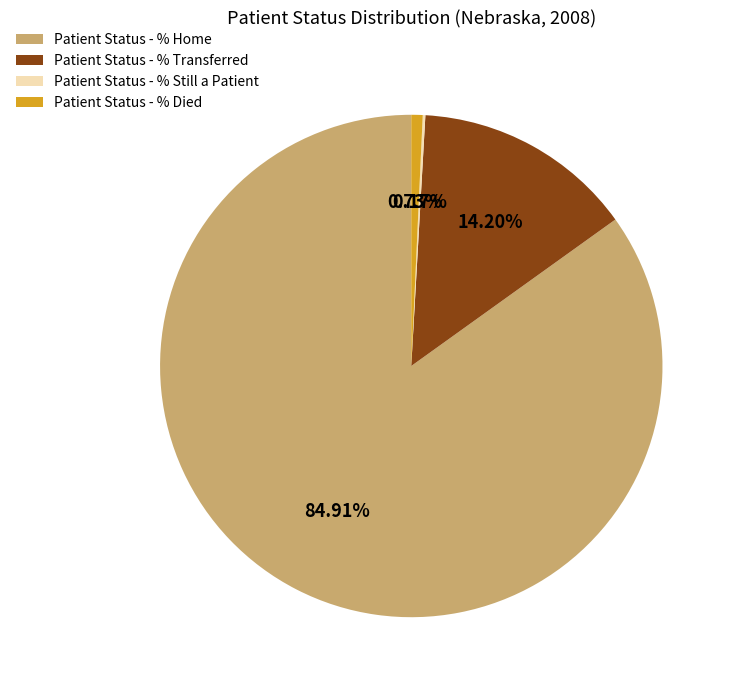

Approximately how many times larger is the value at Patient Status - % Home compared to Patient Status - % Transferred?

6.0